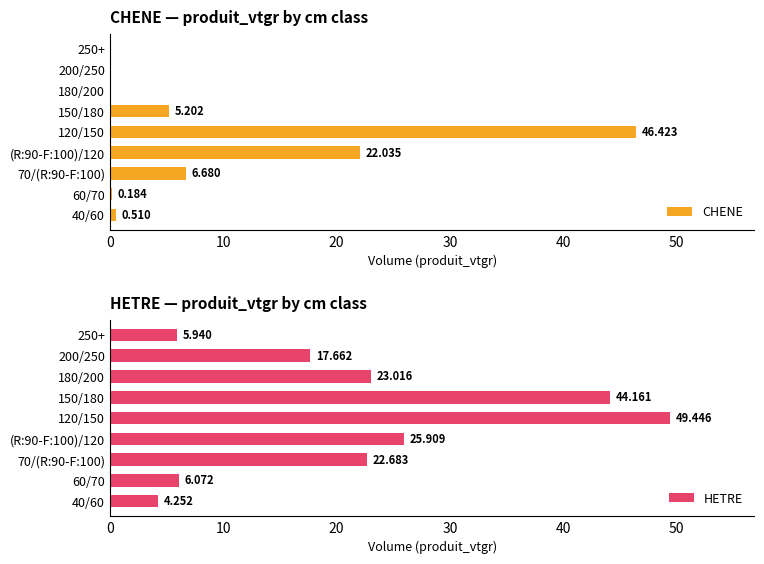

What is the greatest value displayed?

49.4